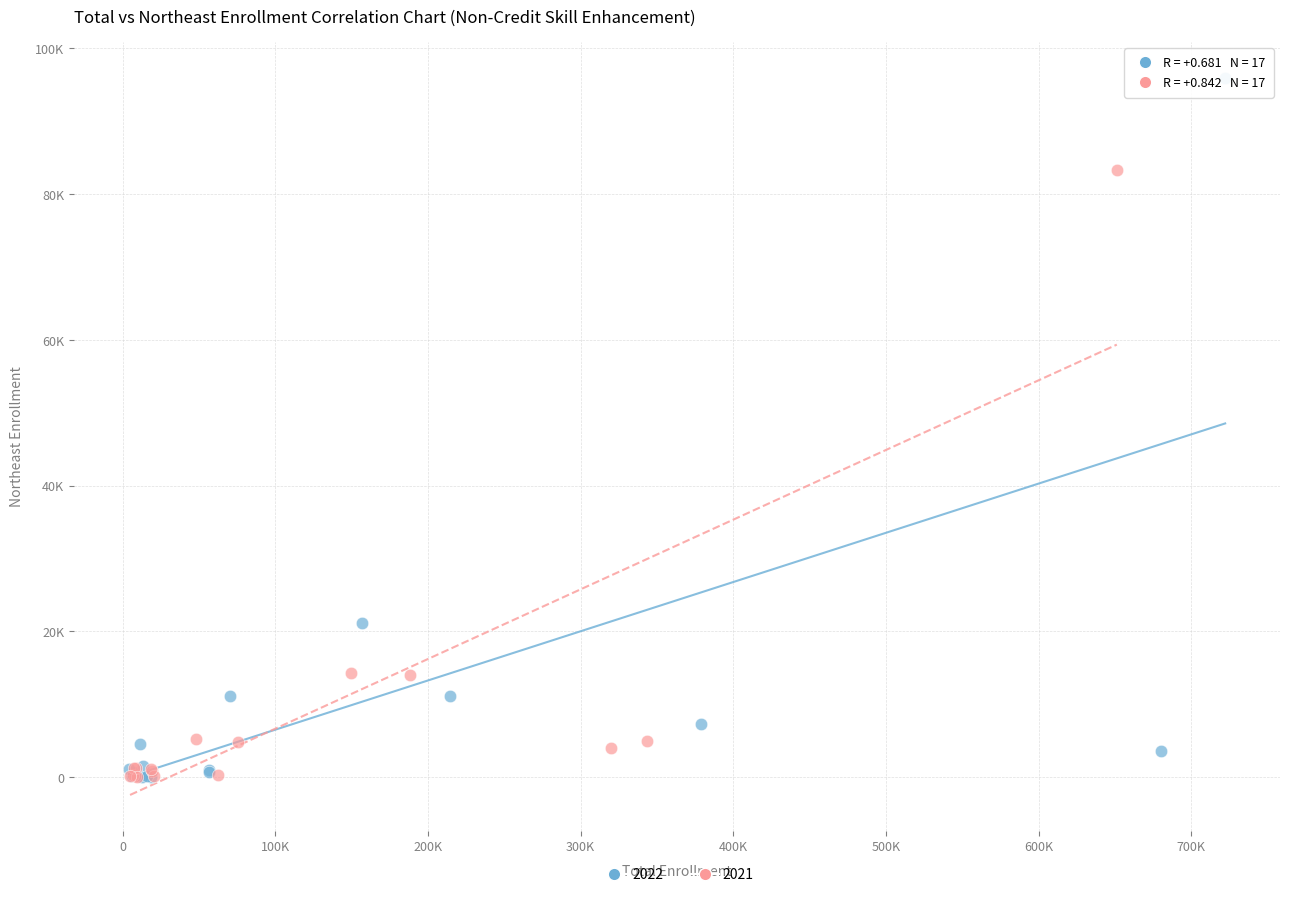

What are all the series names shown in the legend?

2022, 2021